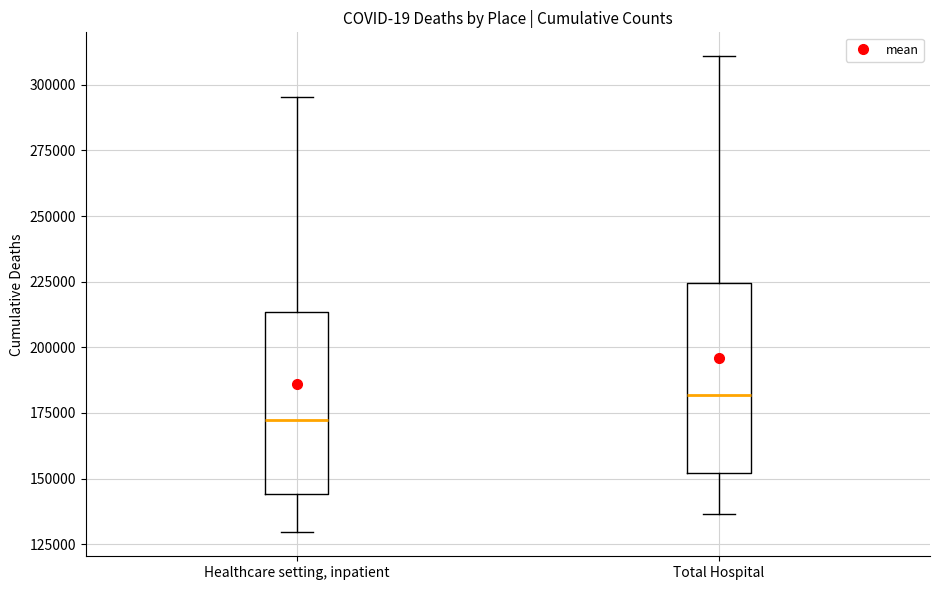

Which box has the lowest median line?

Healthcare setting, inpatient